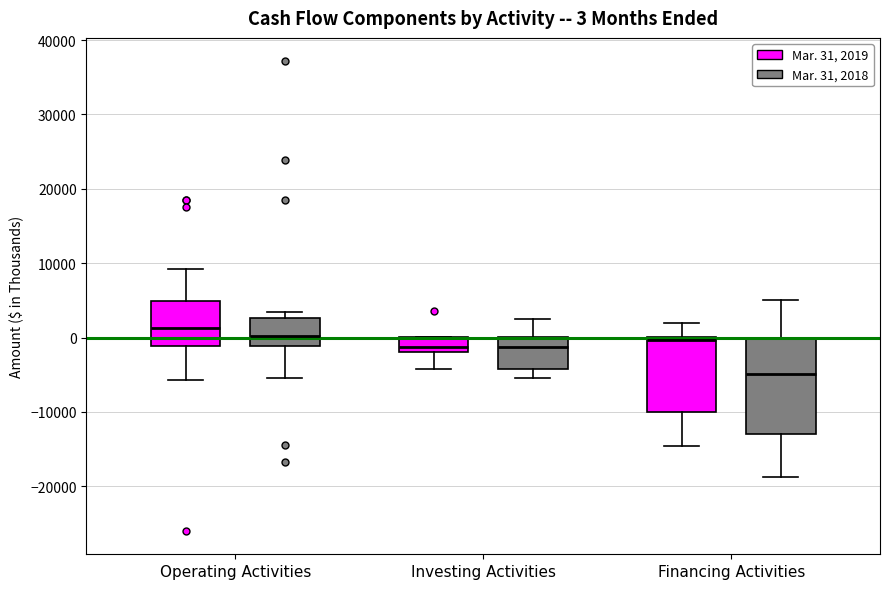

Comparing the boxes themselves (not the whiskers), which one is the tallest?

Financing Activities (Mar. 31, 2018)